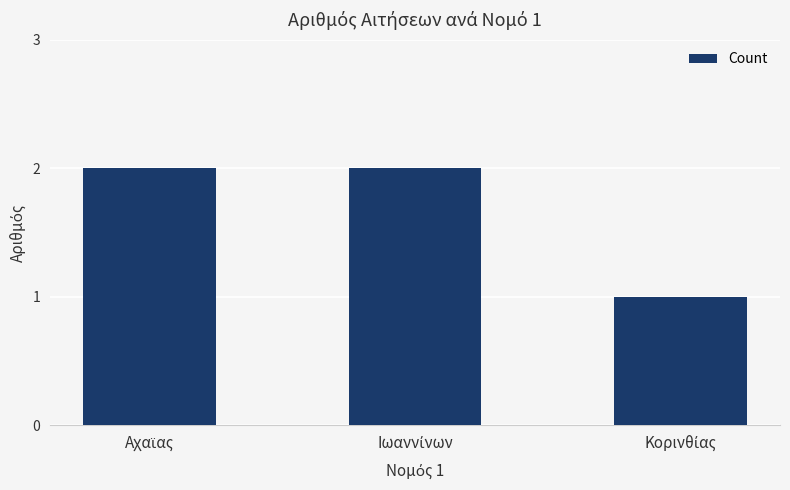

Reading left to right, extract all data points from this chart.

2	2	1